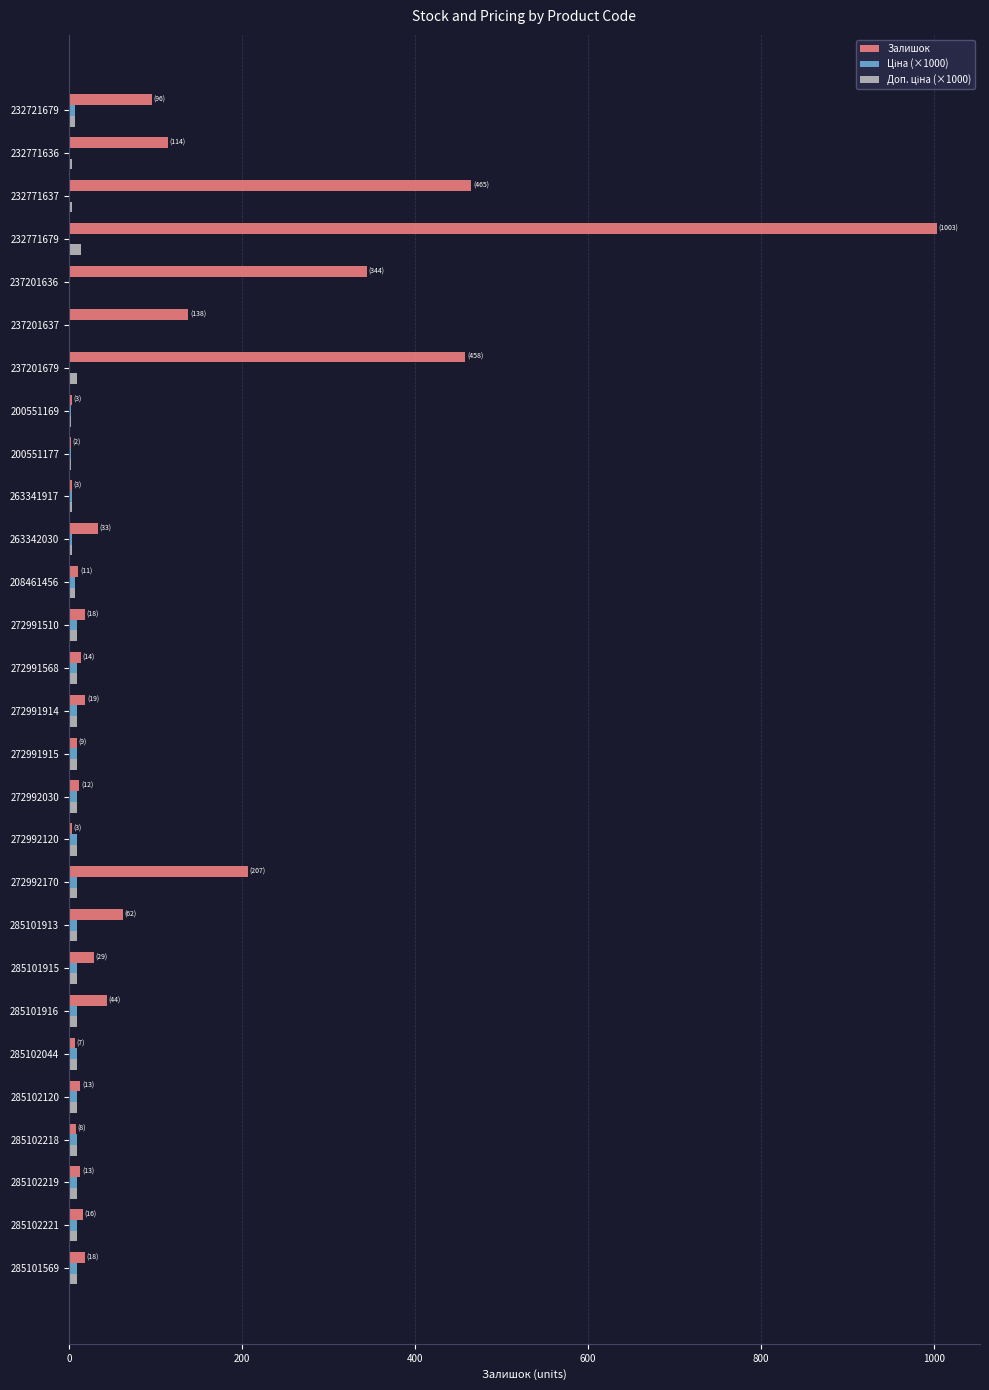

At which category is the sum across all series the highest?

232771679